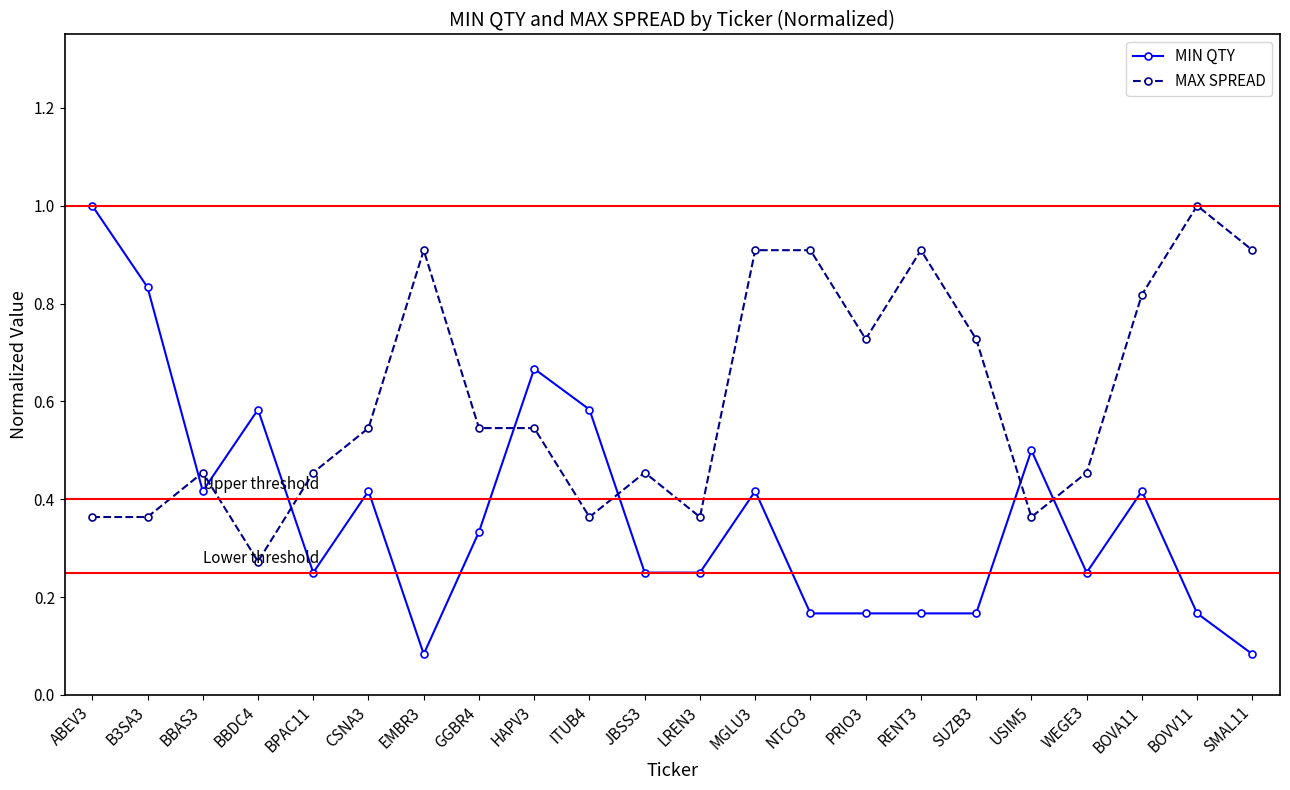

Which category has the lowest value in the MAX SPREAD series?

BBDC4